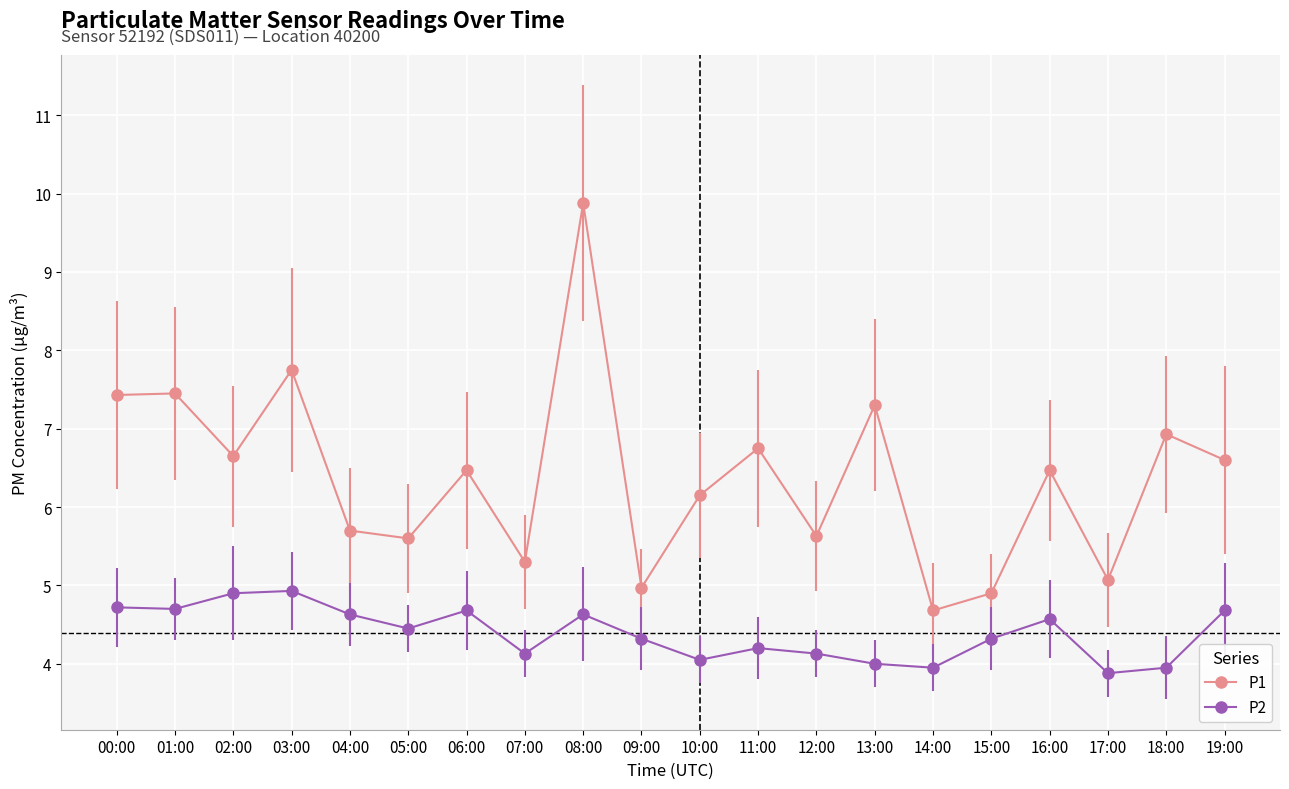

What is the label of the 5th point from the right?

15:00